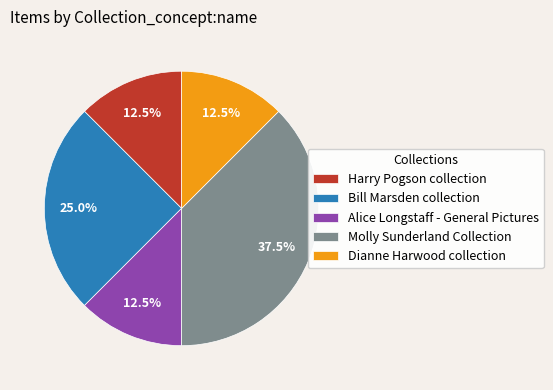

What is the total percentage of Bill Marsden collection and Molly Sunderland Collection?

62.5%